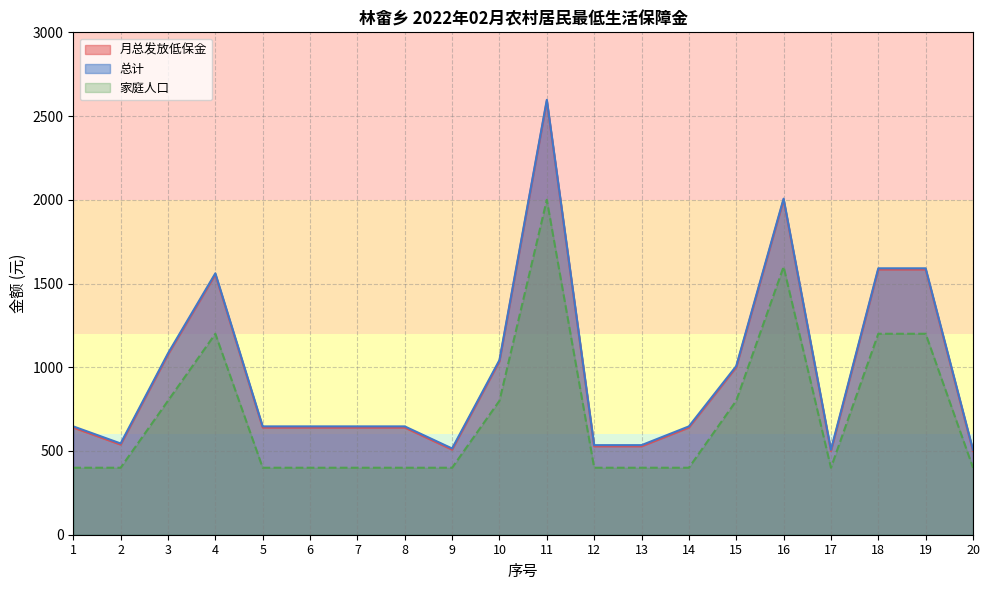

Is it true that 家庭人口 equals 800.0 at 15?

True